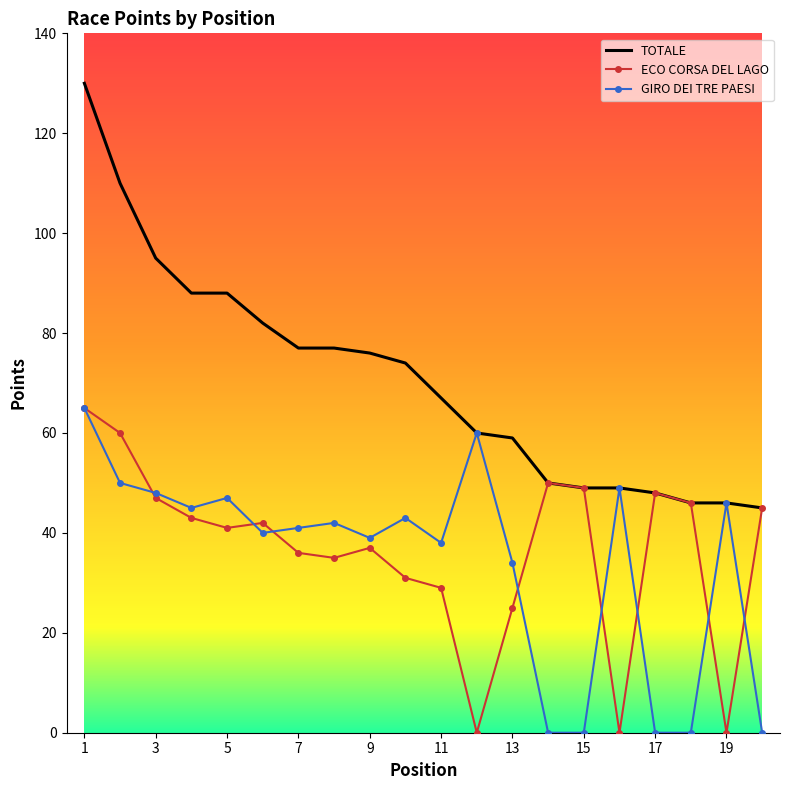

Which series has the largest total across all categories?

TOTALE